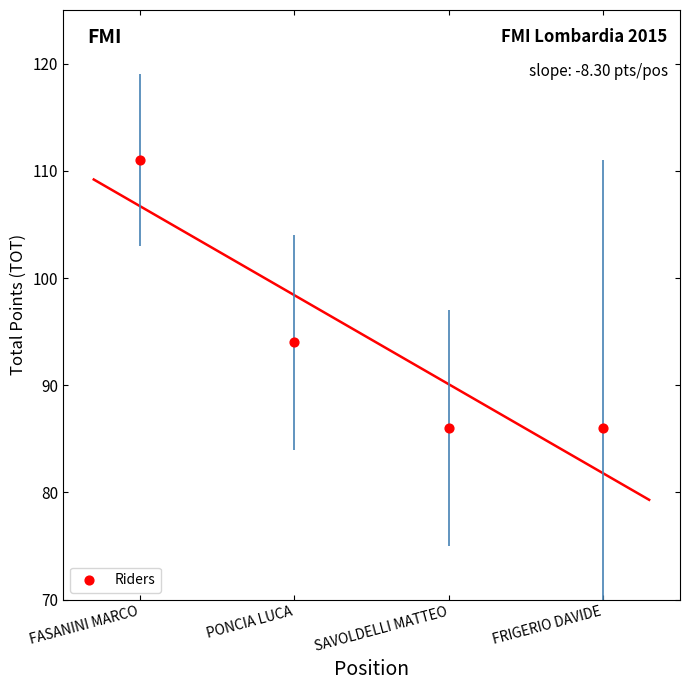

What Y value in the scatter plot is closest to 98?

94